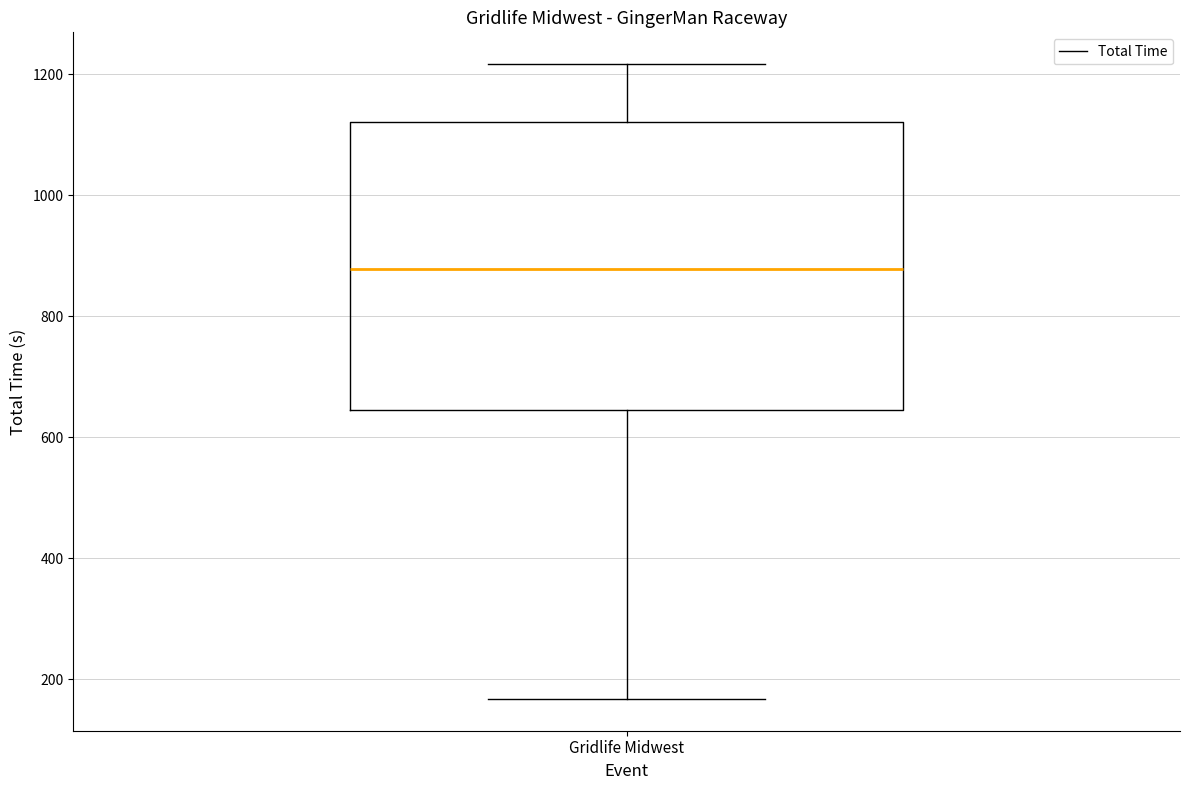

Transcribe this box plot: give where the median line is, the range the box spans, and where the two whiskers end, as read against the y-axis. The values are not printed on the chart, so give them approximately, as read against the axis.

median 880, box 640 to 1120, whiskers 160 to 1220